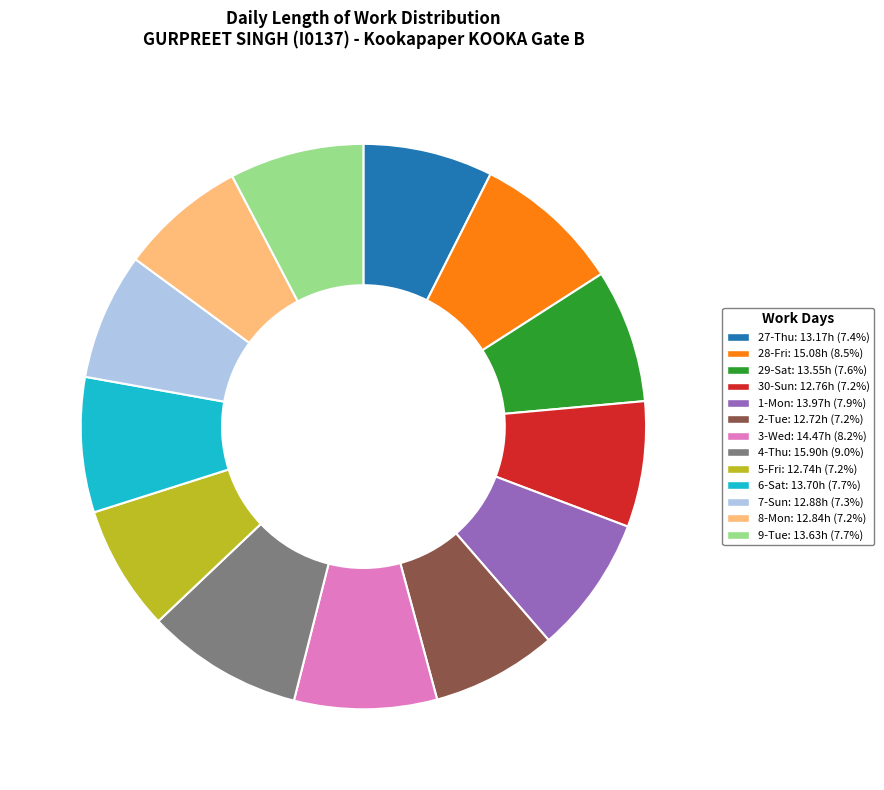

Does 7-Sun represent more than half of the total?

No